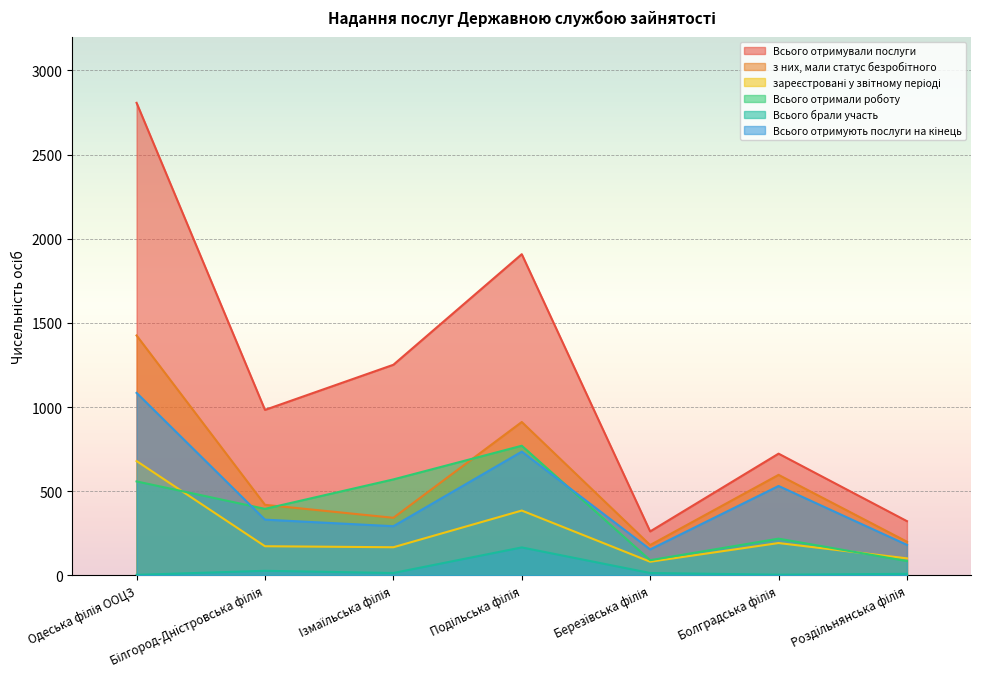

Reading left to right, list all the values displayed in this chart.

Всього отримували послуги: Одеська філія ООЦЗ=2807	Білгород-Днiстровська філія=983	Iзмаїльська філія=1251	Подільська філія=1908	Березiвська філія=261	Болградська філія=723	Роздiльнянська філія=322
з них, мали статус безробітного: Одеська філія ООЦЗ=1425	Білгород-Днiстровська філія=419	Iзмаїльська філія=342	Подільська філія=911	Березiвська філія=180	Болградська філія=597	Роздiльнянська філія=200
зареєстровані у звітному періоді: Одеська філія ООЦЗ=679	Білгород-Днiстровська філія=173	Iзмаїльська філія=167	Подільська філія=385	Березiвська філія=81	Болградська філія=192	Роздiльнянська філія=101
Всього отримали роботу: Одеська філія ООЦЗ=558	Білгород-Днiстровська філія=395	Iзмаїльська філія=570	Подільська філія=770	Березiвська філія=90	Болградська філія=218	Роздiльнянська філія=85
Всього брали участь: Одеська філія ООЦЗ=3	Білгород-Днiстровська філія=27	Iзмаїльська філія=14	Подільська філія=166	Березiвська філія=14	Болградська філія=4	Роздiльнянська філія=9
Всього отримують послуги на кінець: Одеська філія ООЦЗ=1084	Білгород-Днiстровська філія=331	Iзмаїльська філія=292	Подільська філія=735	Березiвська філія=154	Болградська філія=531	Роздiльнянська філія=181